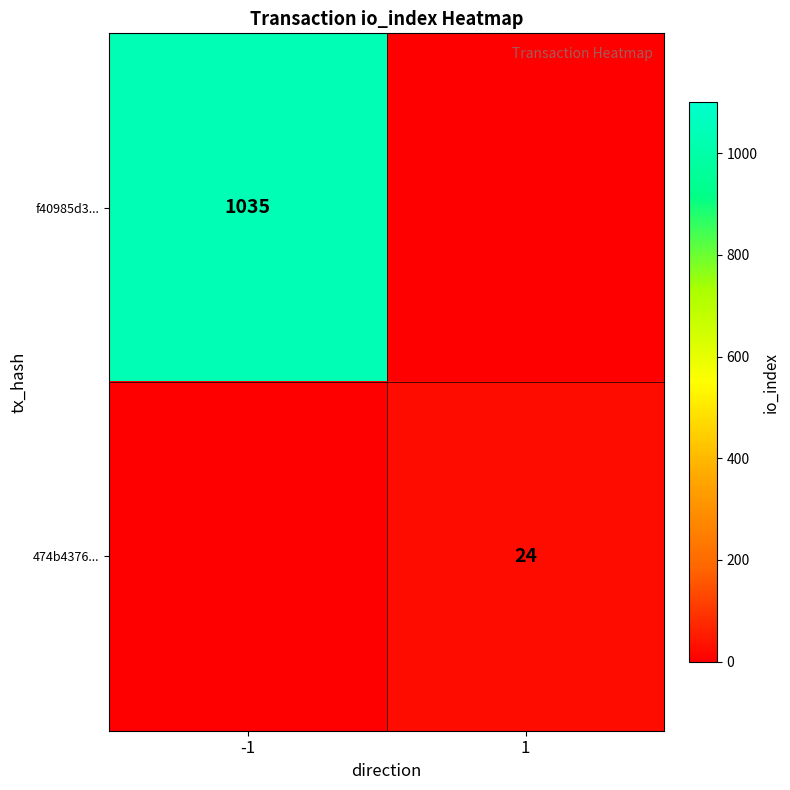

Is the value of f40985d3... at -1 greater than the value of 474b4376... at 1?

Yes